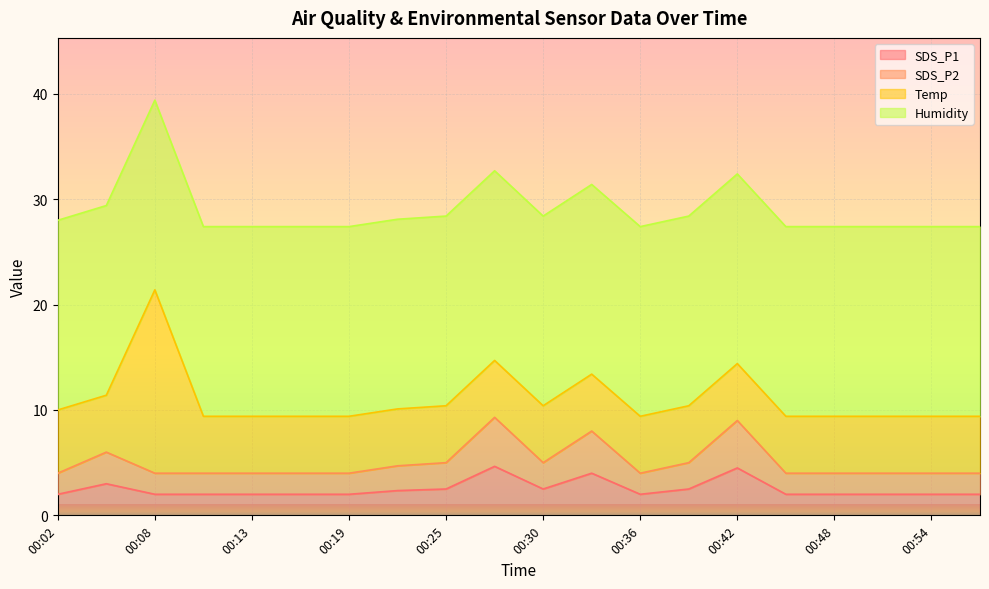

Read the SDS_P1 value at 00:48.

2.0